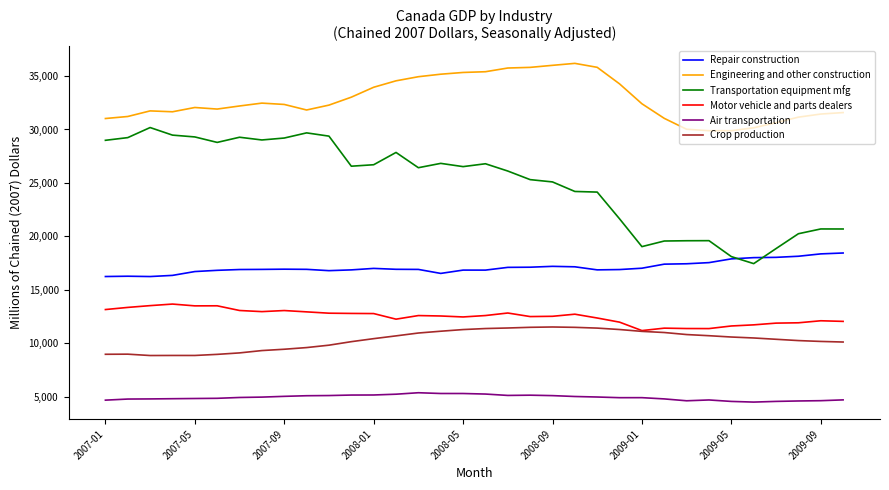

True or false: Transportation equipment mfg and Crop production cross at least once.

False